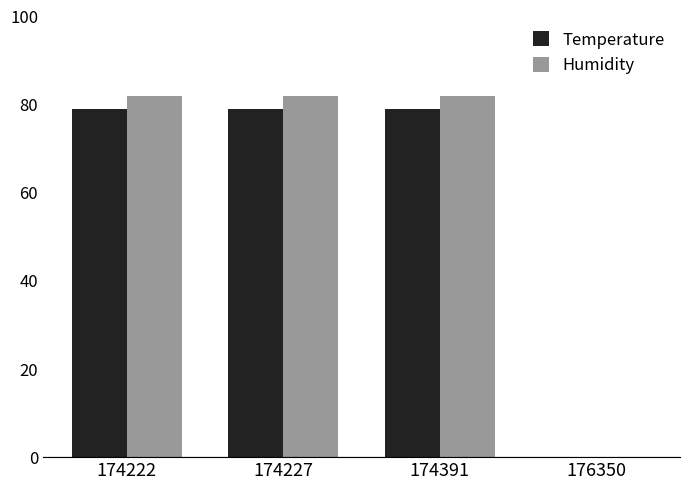

Is it true that Temperature equals 79 at 174391?

True